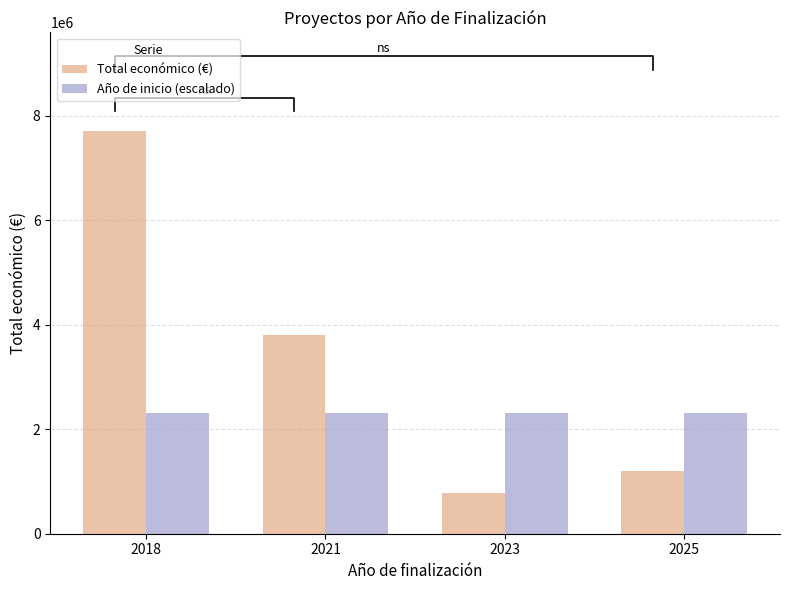

What is the total value across all series at 2025?

3516083.3